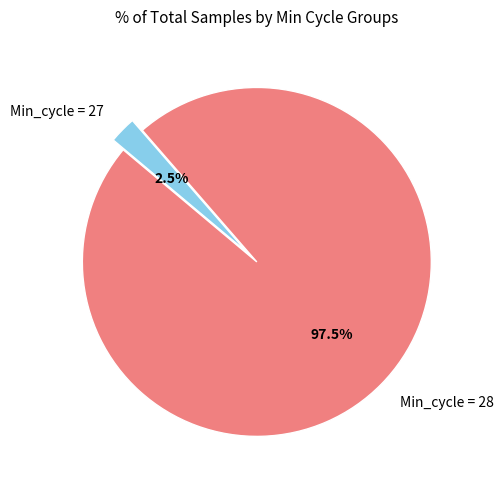

Is there any slice that represents more than half of the pie?

Yes